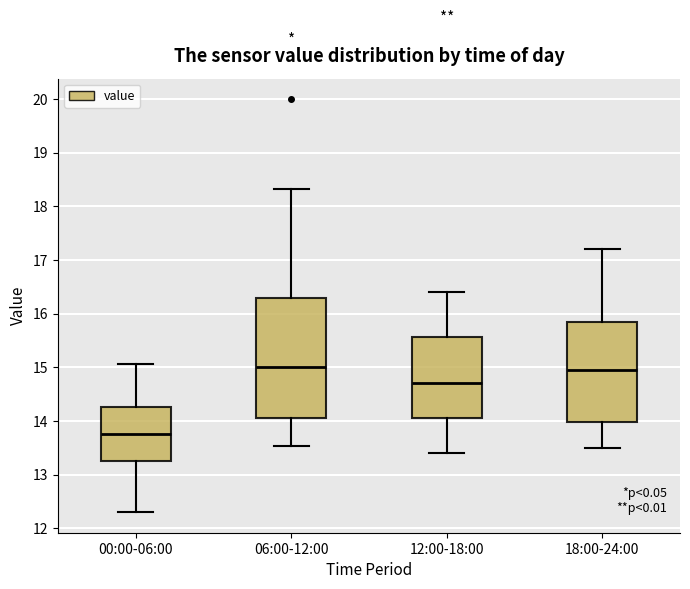

Reading left to right, read every box against the y-axis: the position of its median line, the range the box covers, and the ends of its whiskers. The values are not printed on the chart, so give them approximately, as read against the axis.

00:00-06:00: median 13.8, box 13.2 to 14.3, whiskers 12.3 to 15.1
06:00-12:00: median 15.0, box 14.1 to 16.3, whiskers 13.5 to 18.3
12:00-18:00: median 14.7, box 14.1 to 15.6, whiskers 13.4 to 16.4
18:00-24:00: median 15.0, box 14.0 to 15.9, whiskers 13.5 to 17.2